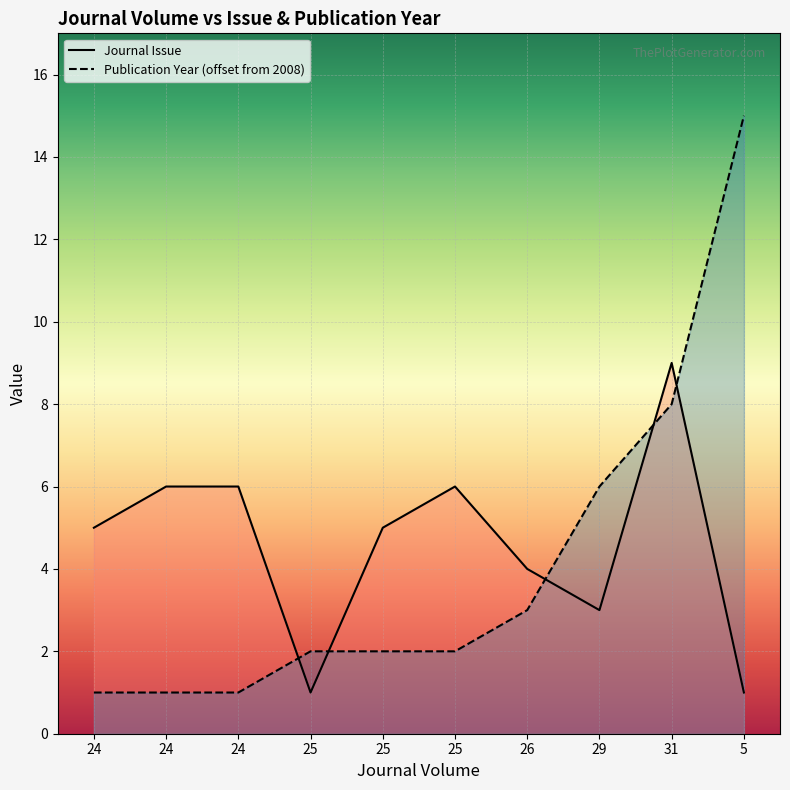

The value of Publication Year at 24 is 1. True or false?

False